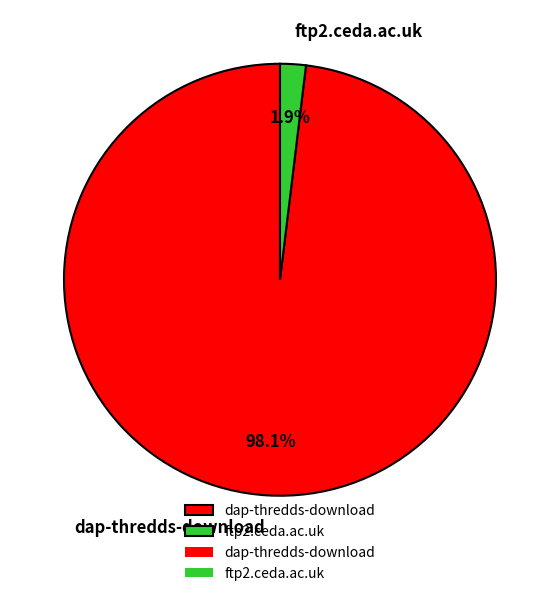

How many slices are in this pie chart?

2